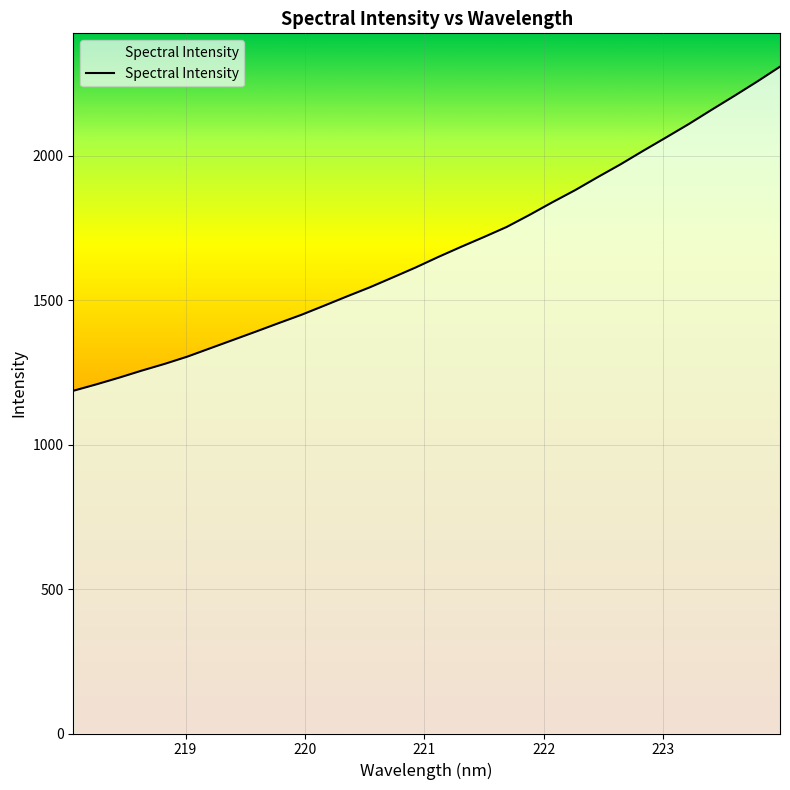

True or false: the data shows 355.6 at 220.1623.

False